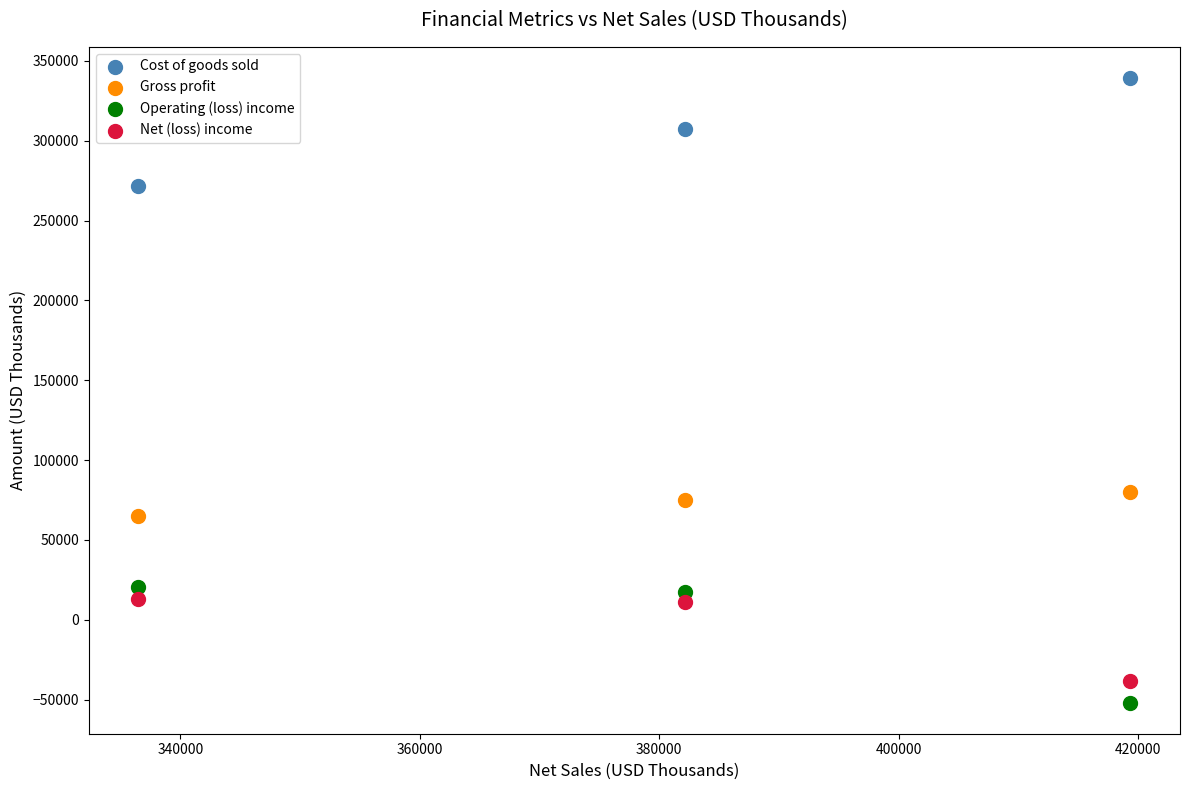

What are all the series names shown in the legend?

Cost of goods sold, Gross profit, Operating (loss) income, Net (loss) income